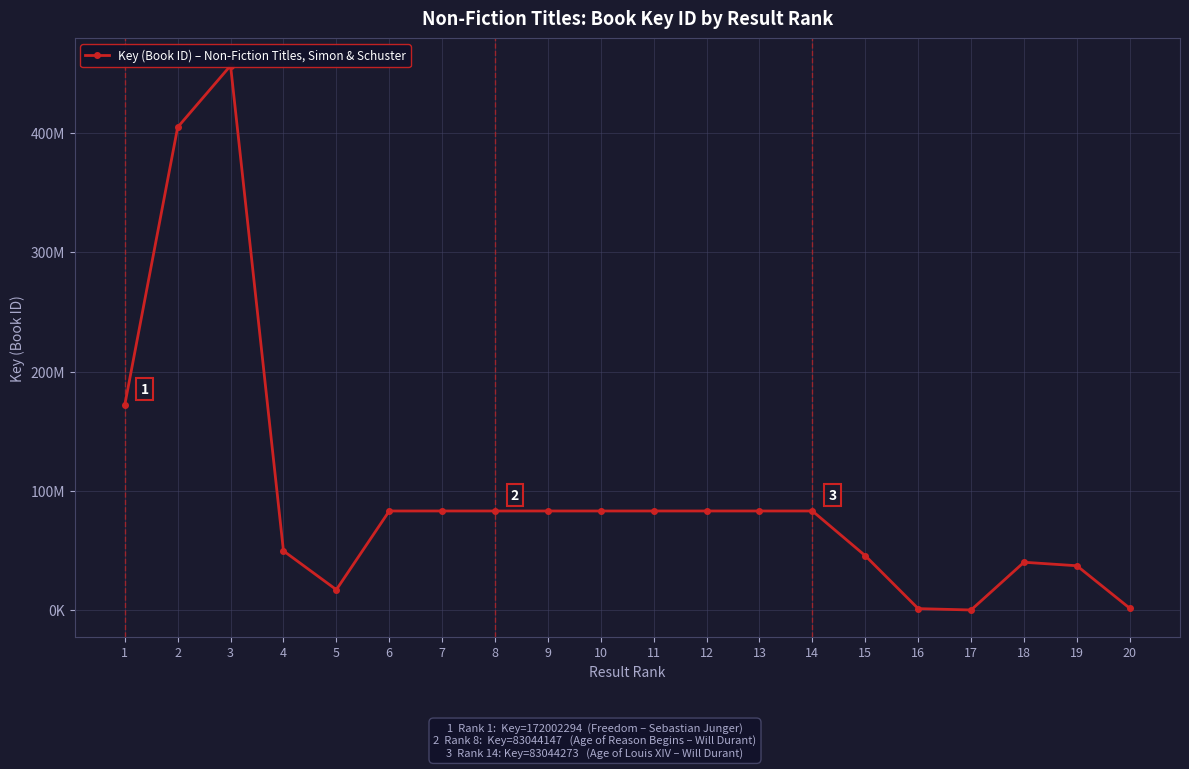

How many lines are shown in the chart?

1